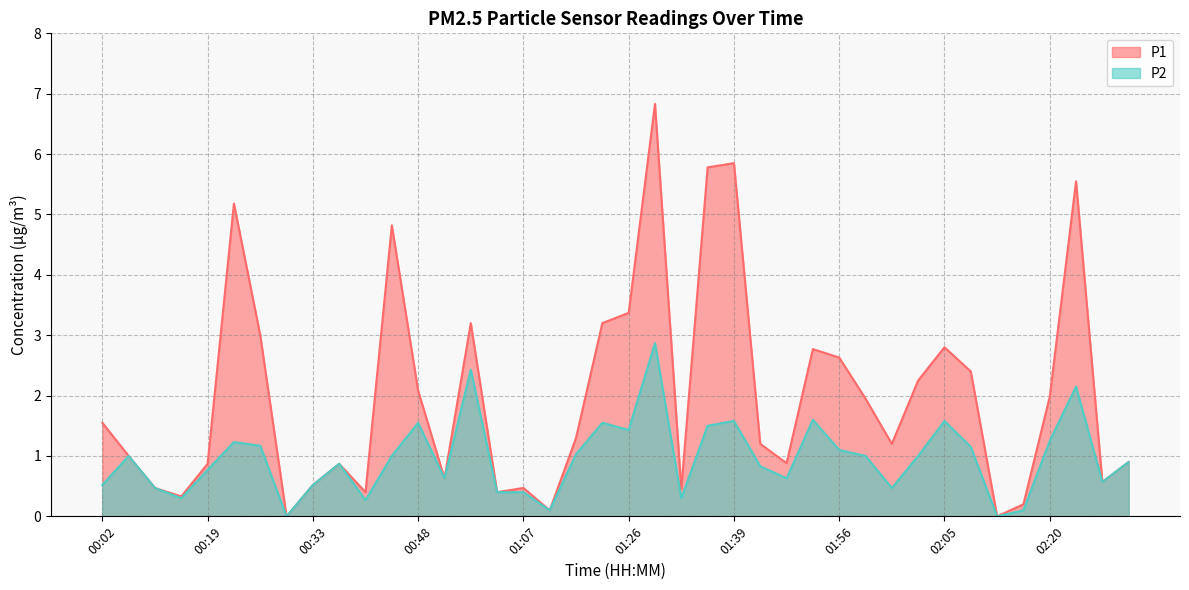

Reading left to right, what are all the values shown in this chart?

P1: 1.6	1.0	0.5	0.3	0.9	5.2	3.0	0.0	0.5	0.9	0.4	4.8	2.1	0.6	3.2	0.4	0.5	0.1	1.3	3.2	3.4	6.8	0.5	5.8	5.8	1.2	0.9	2.8	2.6	1.9	1.2	2.2	2.8	2.4	0.0	0.2	2.0	5.5	0.6	0.9
P2: 0.5	1.0	0.5	0.3	0.8	1.2	1.2	0.0	0.5	0.9	0.3	1.0	1.6	0.6	2.4	0.4	0.4	0.1	1.0	1.6	1.4	2.9	0.3	1.5	1.6	0.8	0.6	1.6	1.1	1.0	0.5	1.0	1.6	1.1	0.0	0.1	1.2	2.1	0.6	0.9